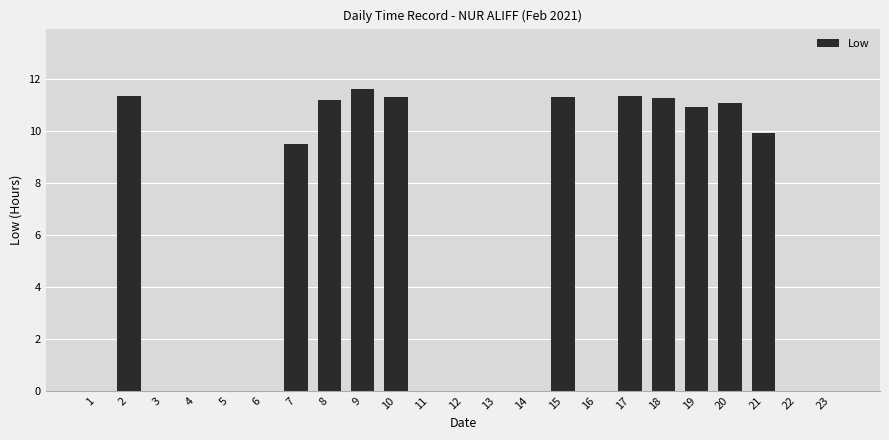

Which has a higher value, 9 or 3?

9